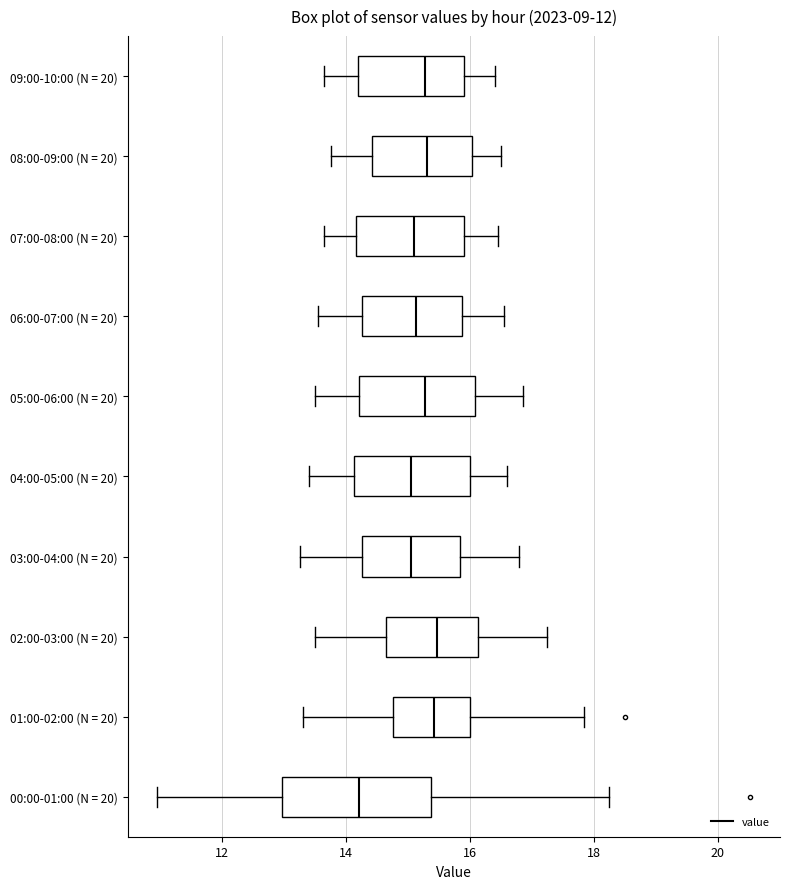

Where does the right whisker of the box for 05:00-06:00 (N = 20) end on the x-axis? The values are not printed on the chart, so give them approximately, as read against the axis.

16.8